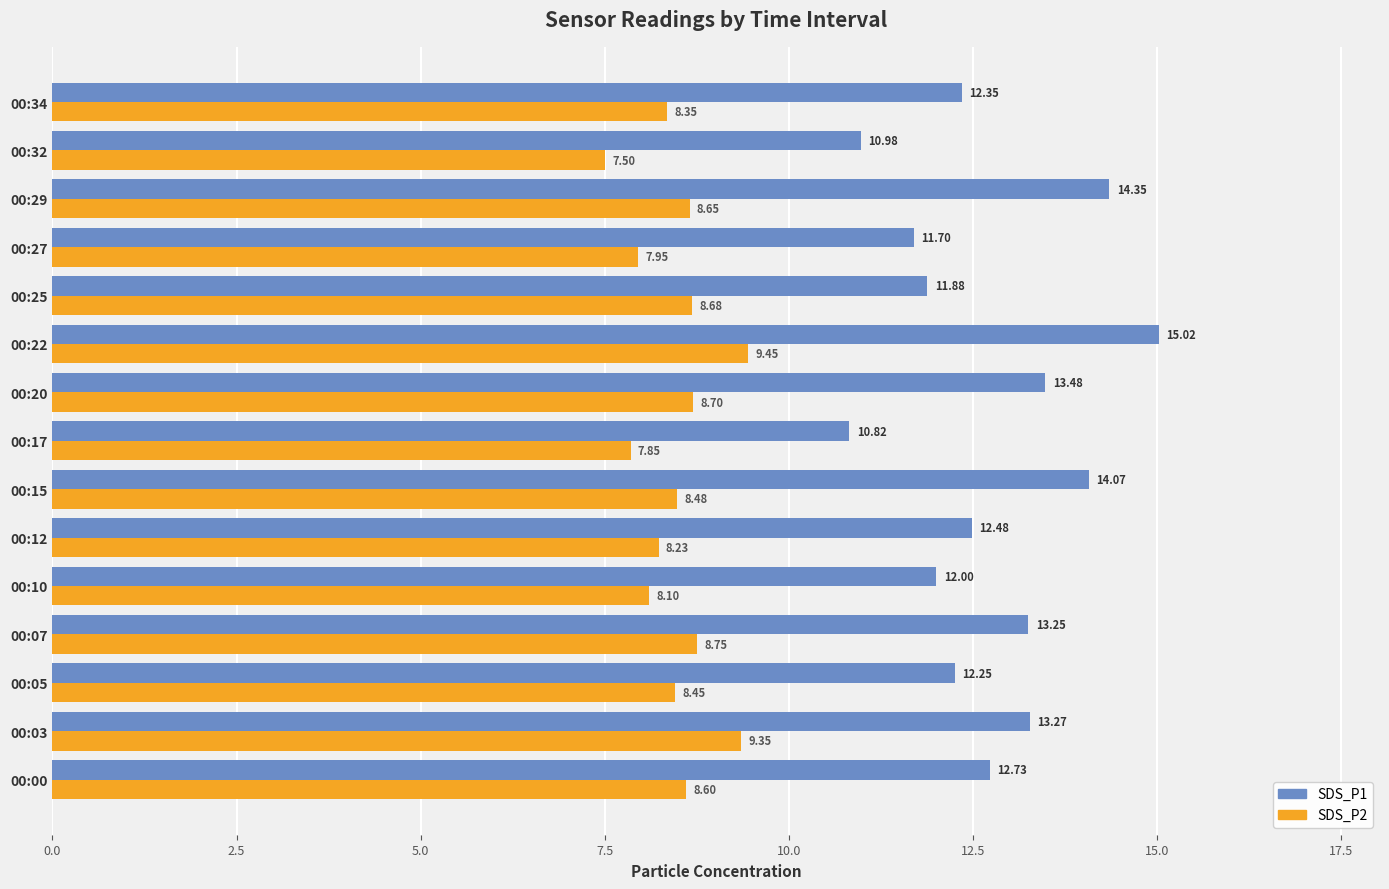

Which series has the largest total across all categories?

SDS_P1